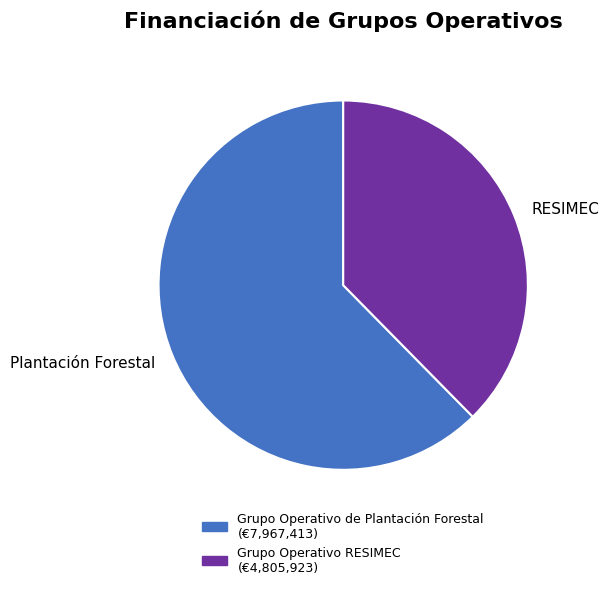

Rank the categories by value from lowest to highest.

Grupo Operativo RESIMEC, Grupo Operativo de Plantación Forestal